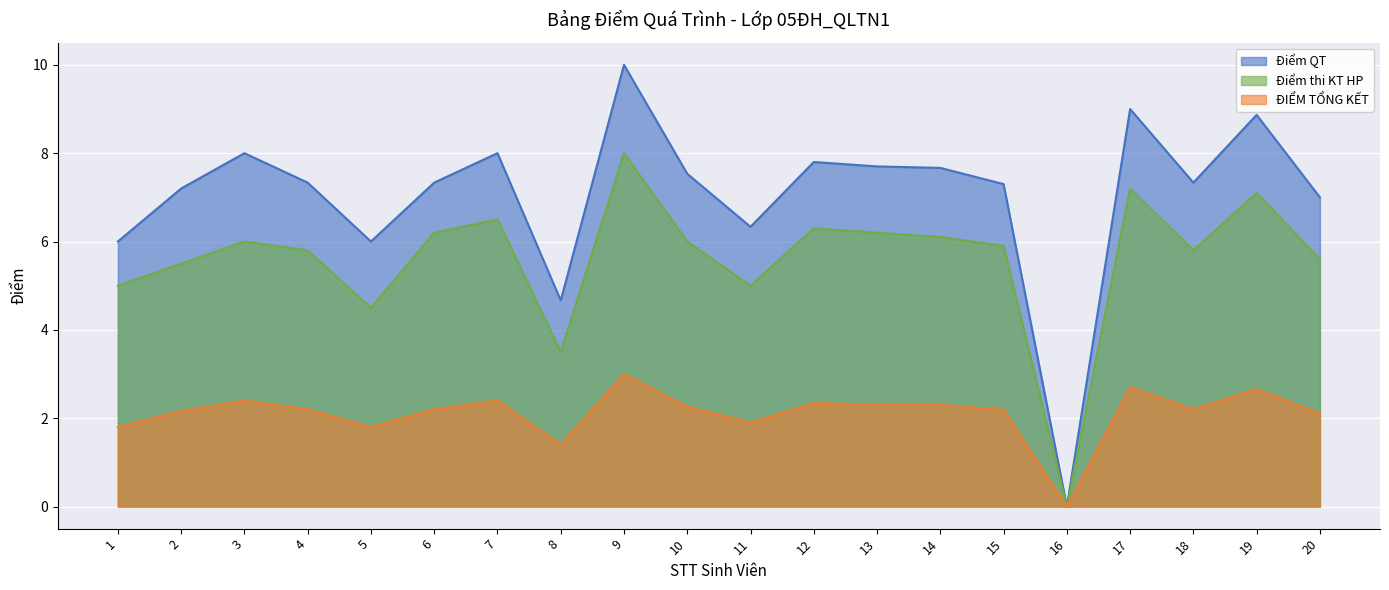

In Điểm thi KT HP, how many points are lower than both neighbors (excluding endpoints)?

5